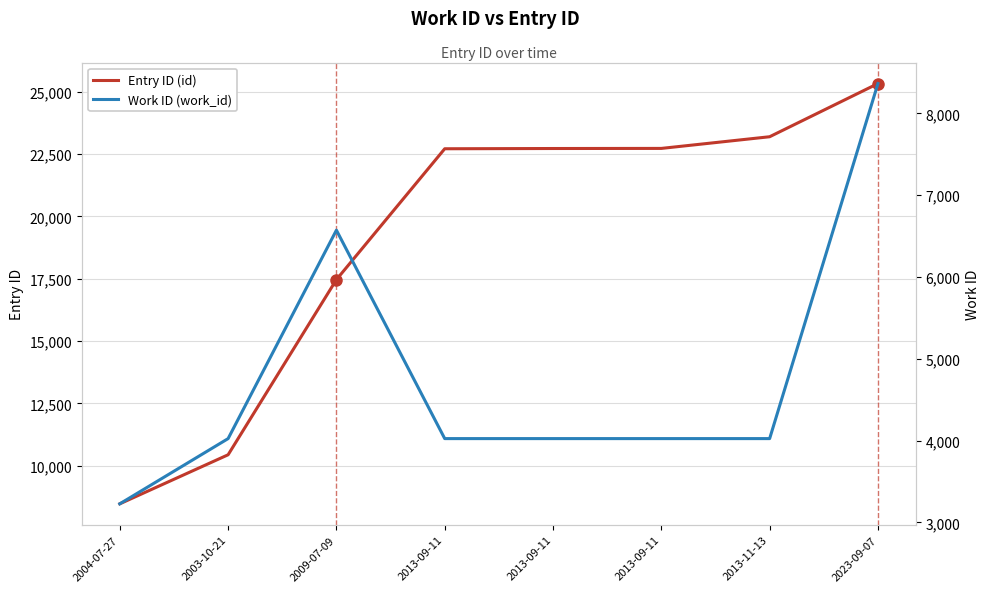

Reading right to left, extract all data points from this chart.

Entry ID (id): 2023-09-07=25323	2013-11-13=23191	2013-09-11=22723	2013-09-11=22719	2013-09-11=22709	2009-07-09=17462	2003-10-21=10439	2004-07-27=8473
Work ID (work_id): 2023-09-07=8364	2013-11-13=4024	2013-09-11=4024	2013-09-11=4024	2013-09-11=4024	2009-07-09=6572	2003-10-21=4024	2004-07-27=3227